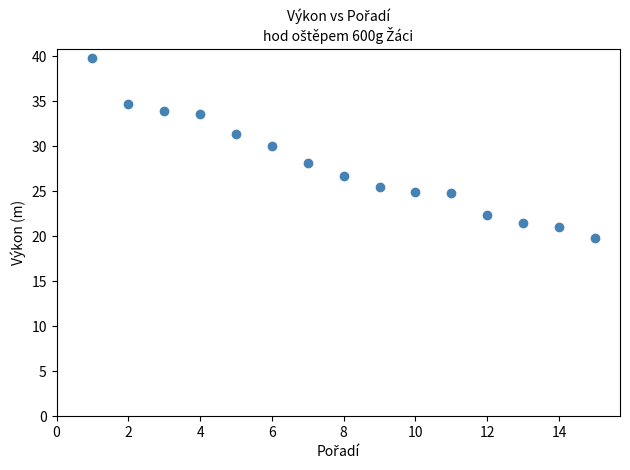

What is the range of Y values (max minus min)?

20.0